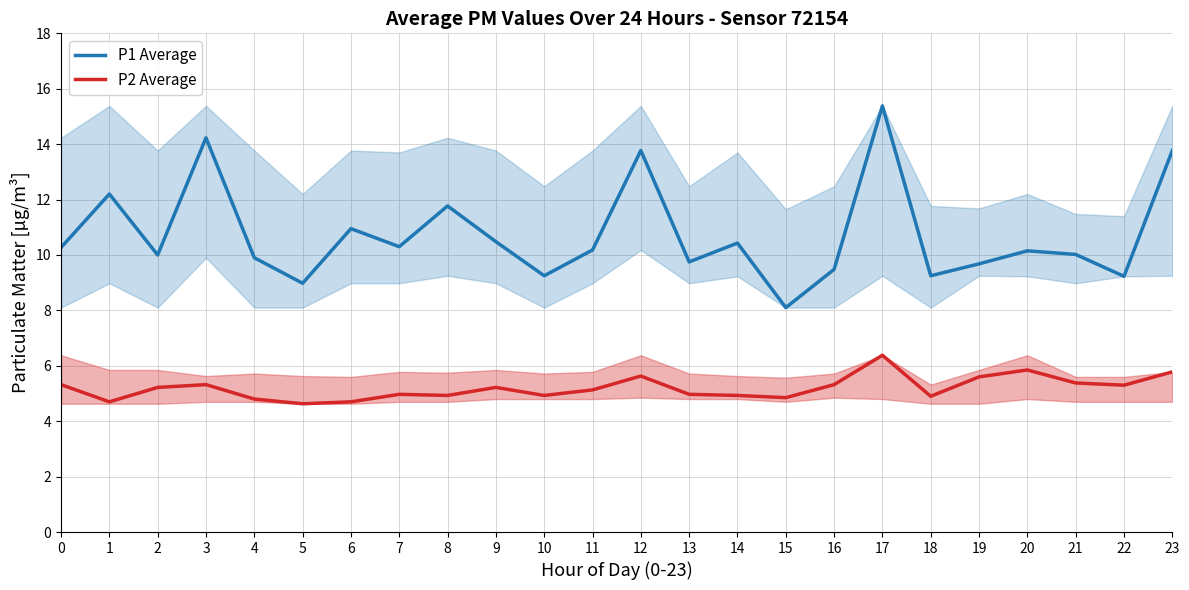

Reading left to right, what are all the values shown in this chart?

P1 Average: 0=10.3	1=12.2	2=10.0	3=14.2	4=9.9	5=9.0	6=10.9	7=10.3	8=11.8	9=10.5	10=9.2	11=10.2	12=13.8	13=9.8	14=10.4	15=8.1	16=9.5	17=15.4	18=9.2	19=9.7	20=10.2	21=10.0	22=9.2	23=13.8
P2 Average: 0=5.3	1=4.7	2=5.2	3=5.3	4=4.8	5=4.6	6=4.7	7=5.0	8=4.9	9=5.2	10=4.9	11=5.1	12=5.6	13=5.0	14=4.9	15=4.8	16=5.3	17=6.4	18=4.9	19=5.6	20=5.8	21=5.4	22=5.3	23=5.8